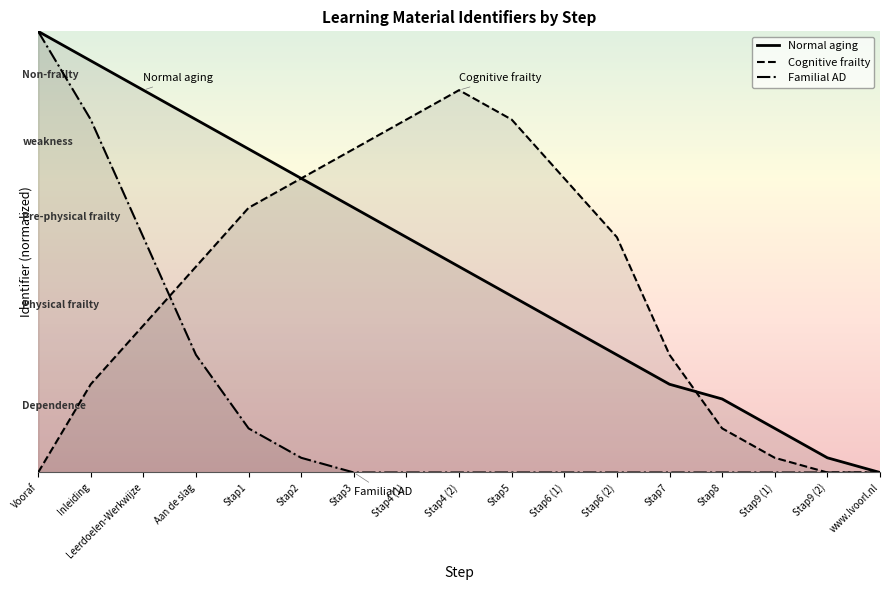

Is the value of Cognitive frailty at Stap5 greater than the value of Normal aging at www.lvoorl.nl?

Yes